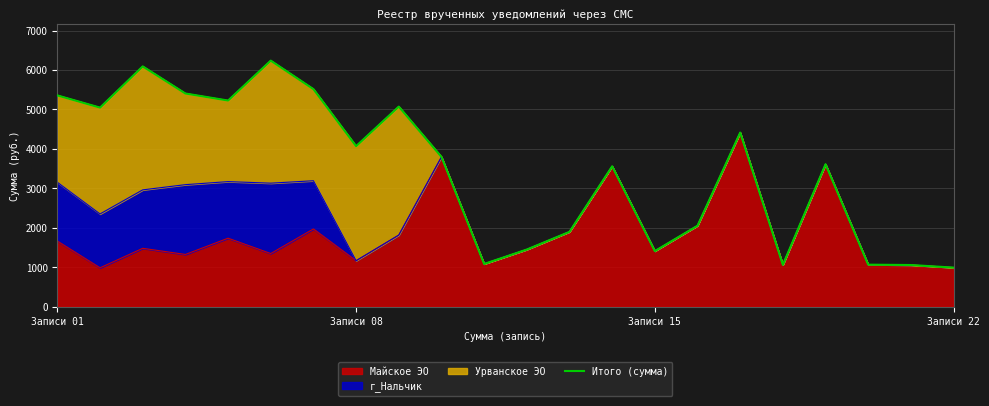

How many categories are shown in the chart?

22